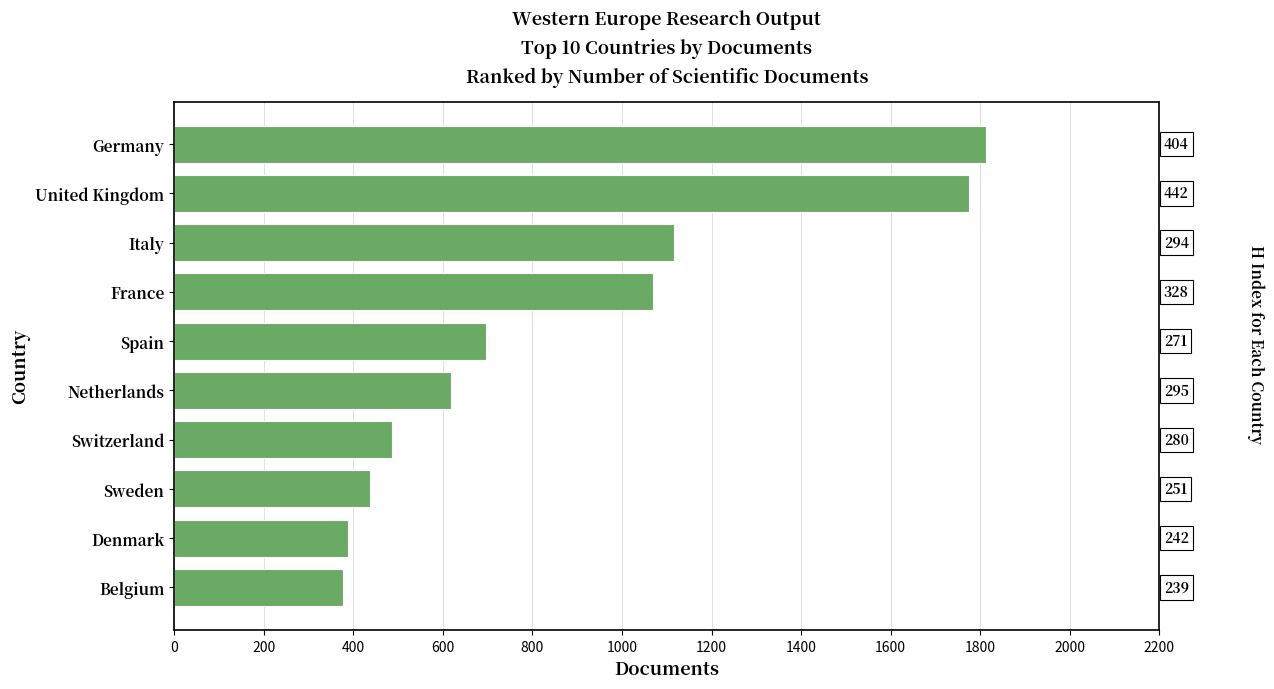

How many bars are there in total?

10